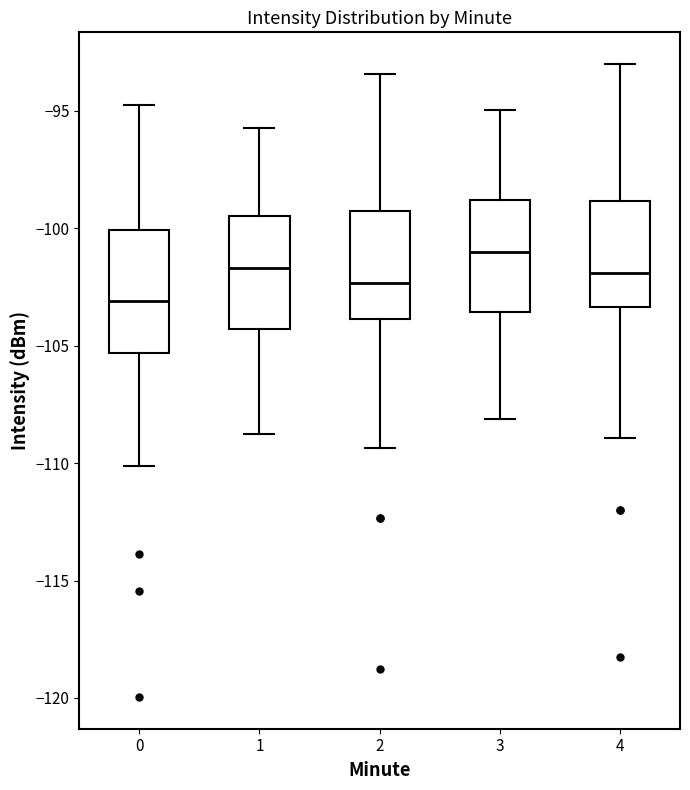

Where does the upper whisker of the box at x = 0 end on the y-axis? The values are not printed on the chart, so give them approximately, as read against the axis.

-95.0